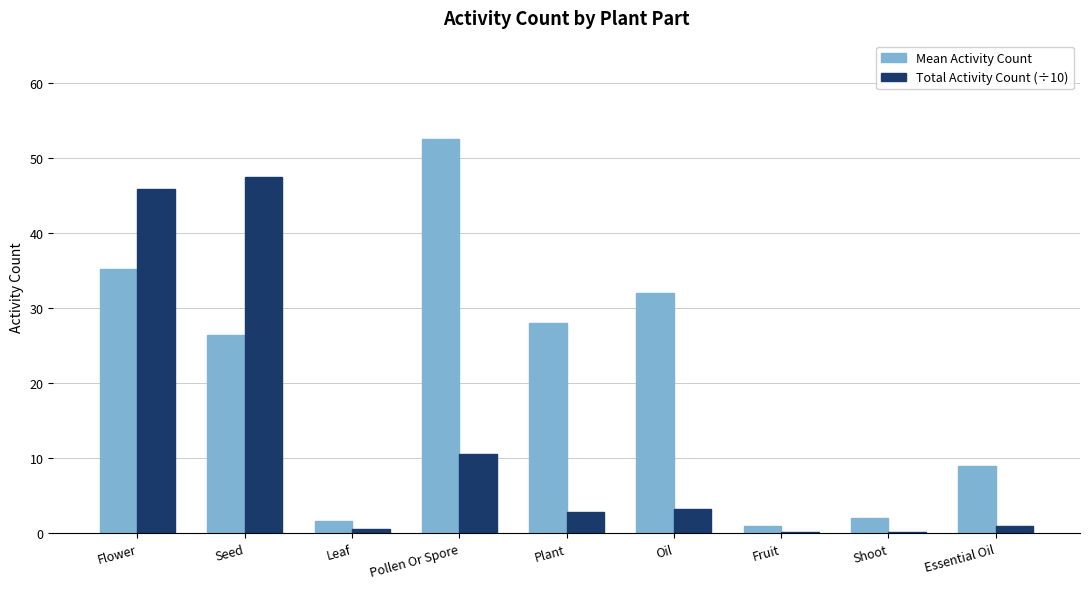

Count the number of data series in this chart.

2